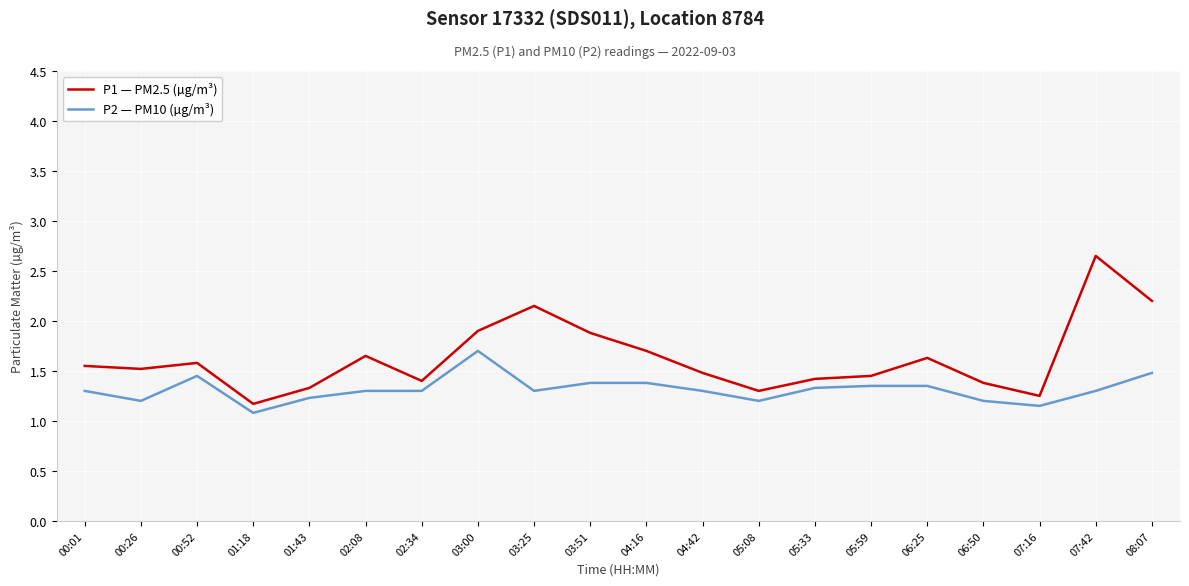

At which category does the chart reach its peak across all series?

07:42